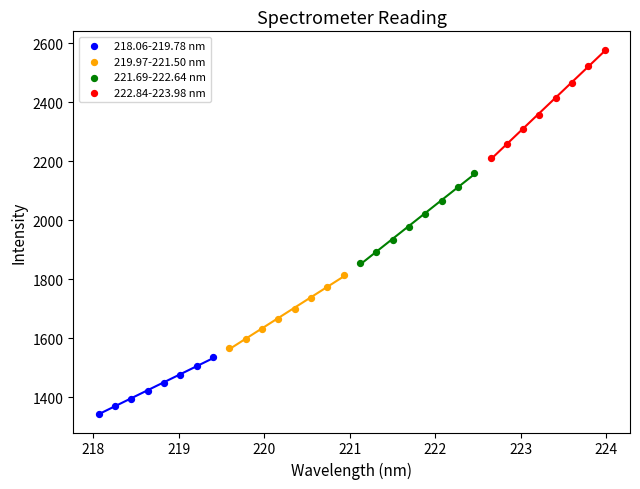

Which series has the largest Y range (max minus min)?

222.84-223.98 nm